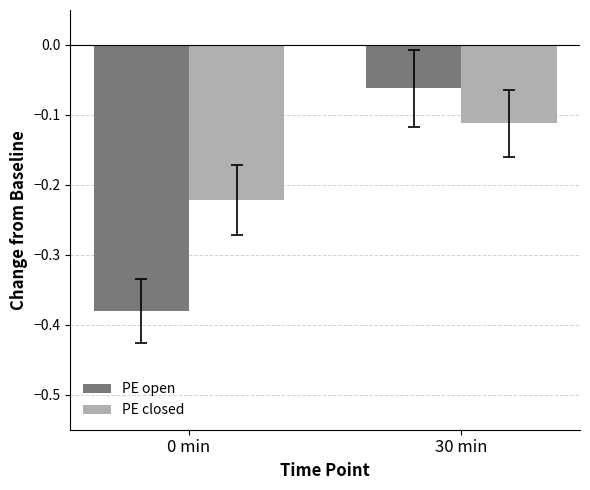

List the series in order of their overall mean, highest first.

PE closed, PE open